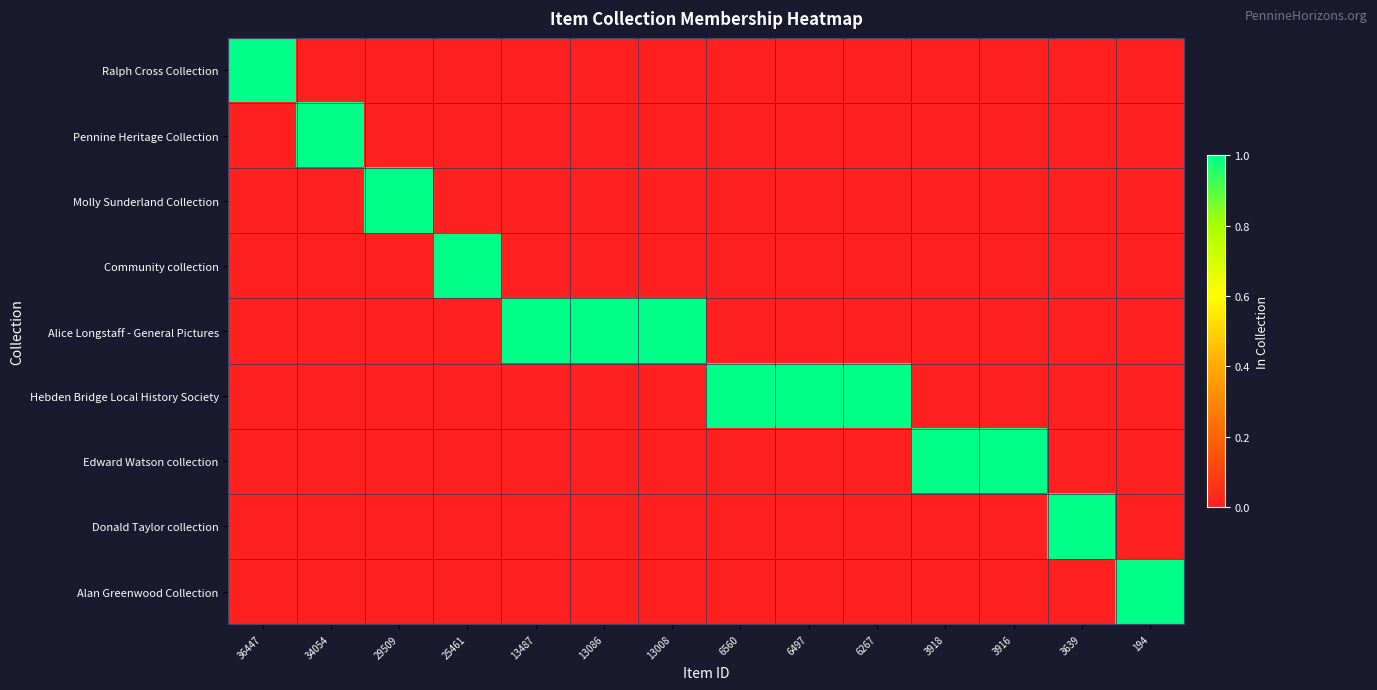

List the series in order of their peak value, highest first.

Ralph Cross Collection, Pennine Heritage Collection, Molly Sunderland Collection, Community collection, Alice Longstaff - General Pictures, Hebden Bridge Local History Society, Edward Watson collection, Donald Taylor collection, Alan Greenwood Collection